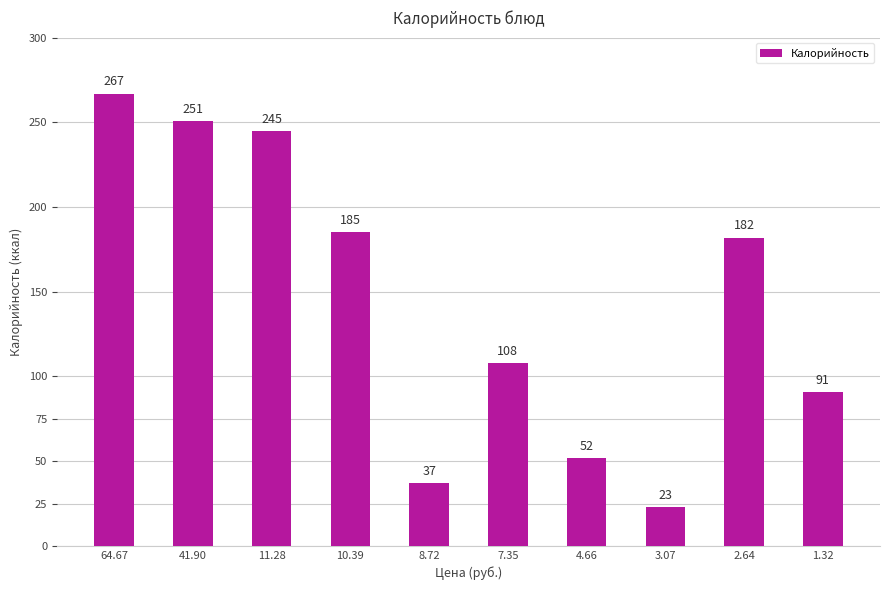

What value does the data have at 7.35?

108